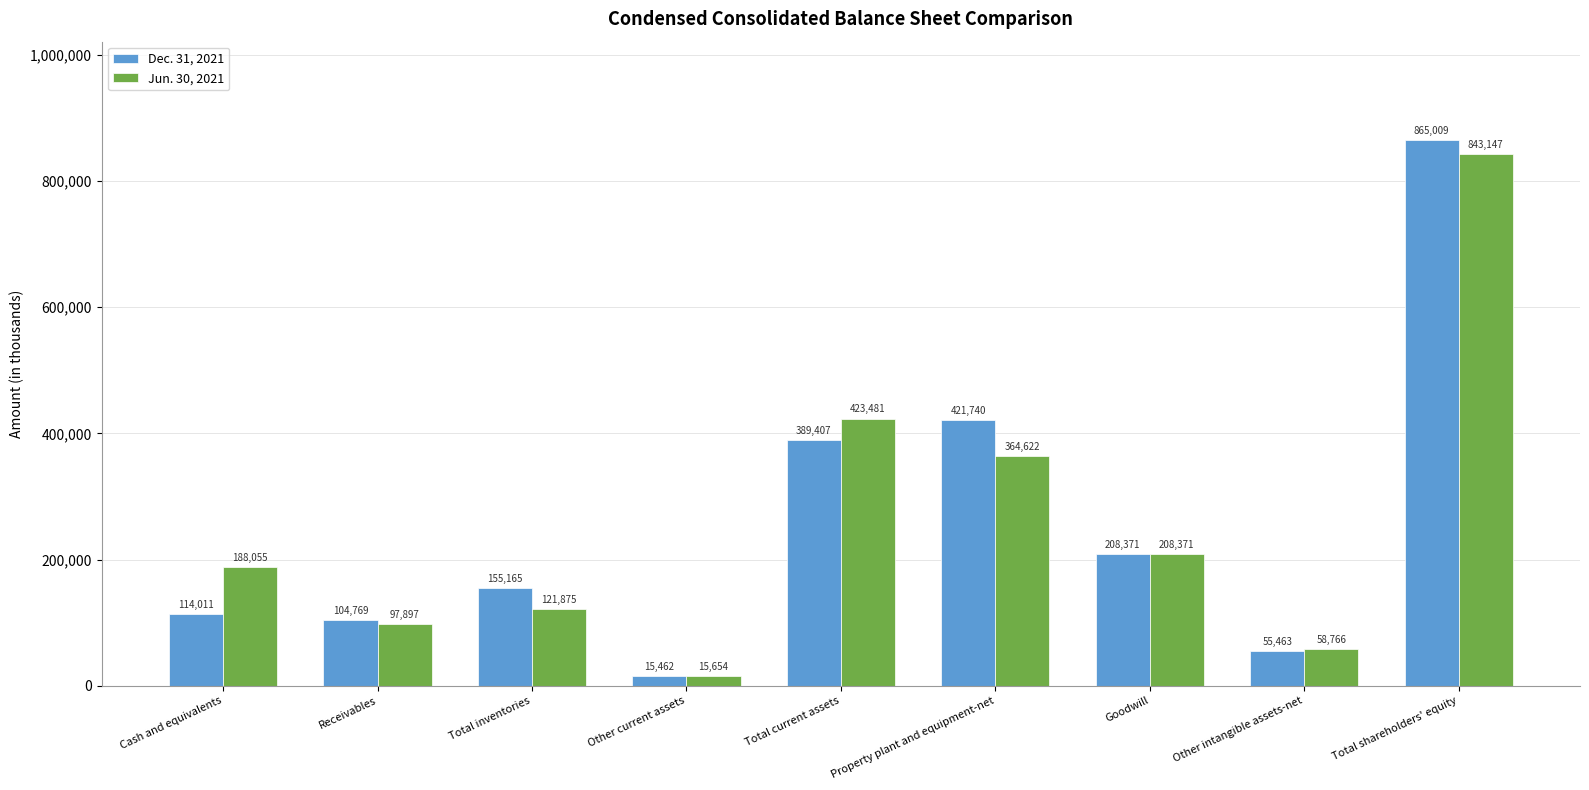

What are all the series names shown in the legend?

Dec. 31, 2021, Jun. 30, 2021